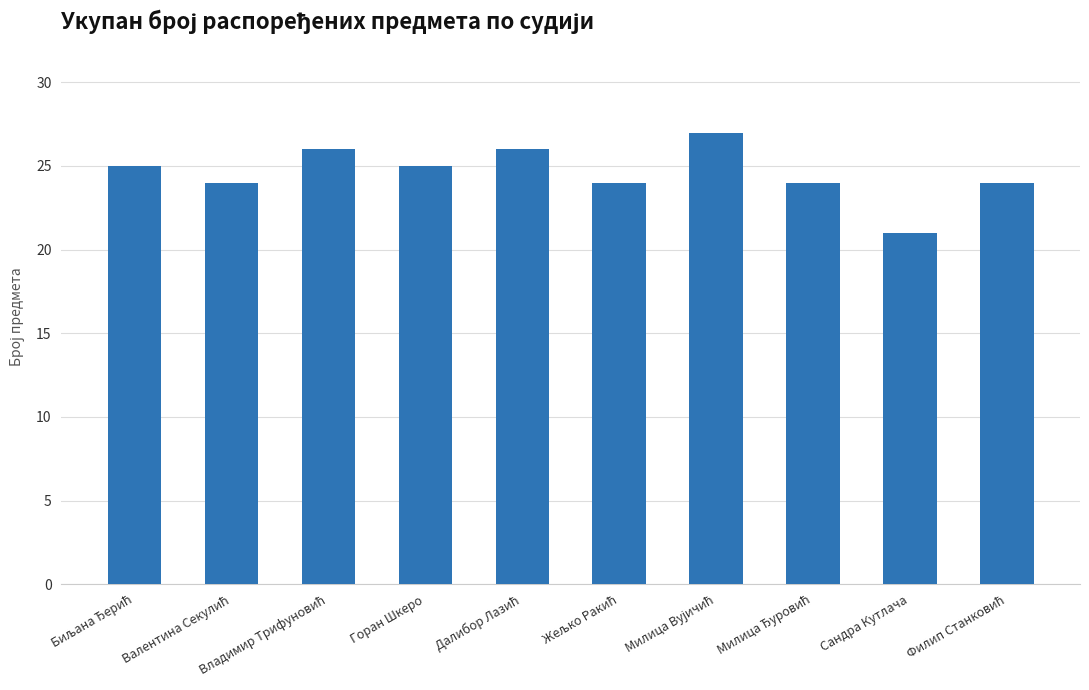

True or false: the data shows 14 at Горан Шкеро.

False